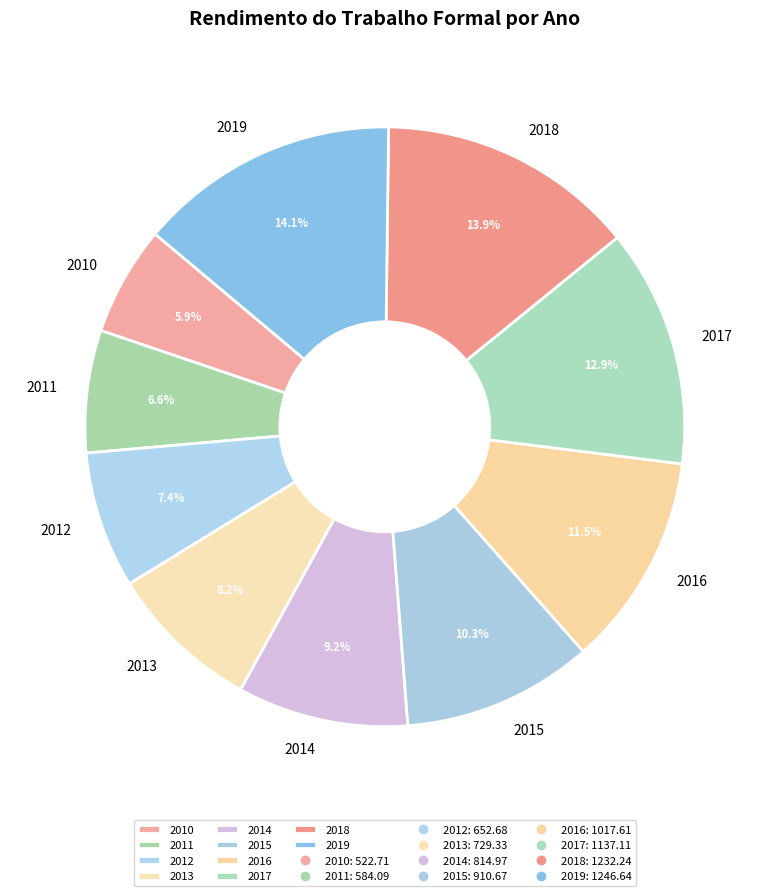

What is the ratio of the value at 2015 to the value at 2010?

1.7